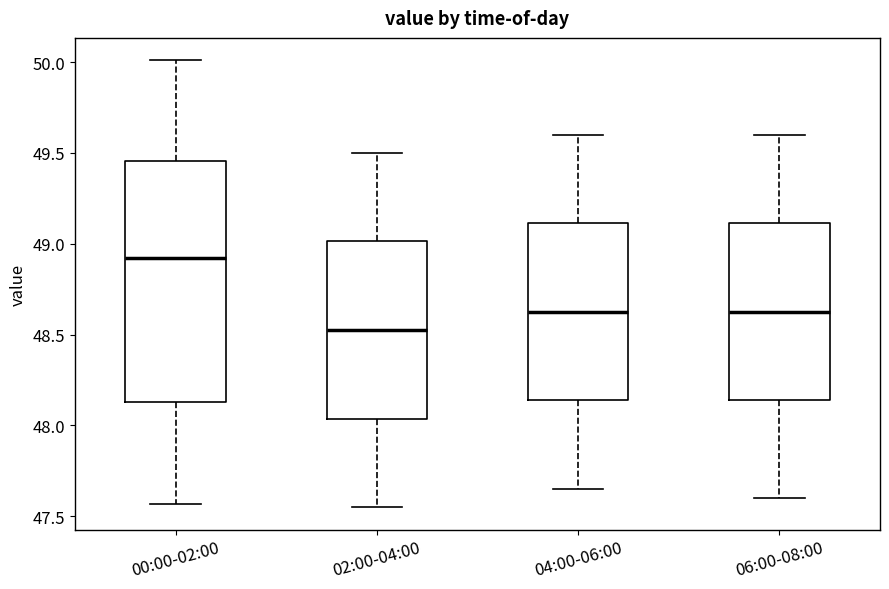

Comparing the boxes themselves (not the whiskers), which one is the tallest?

00:00-02:00